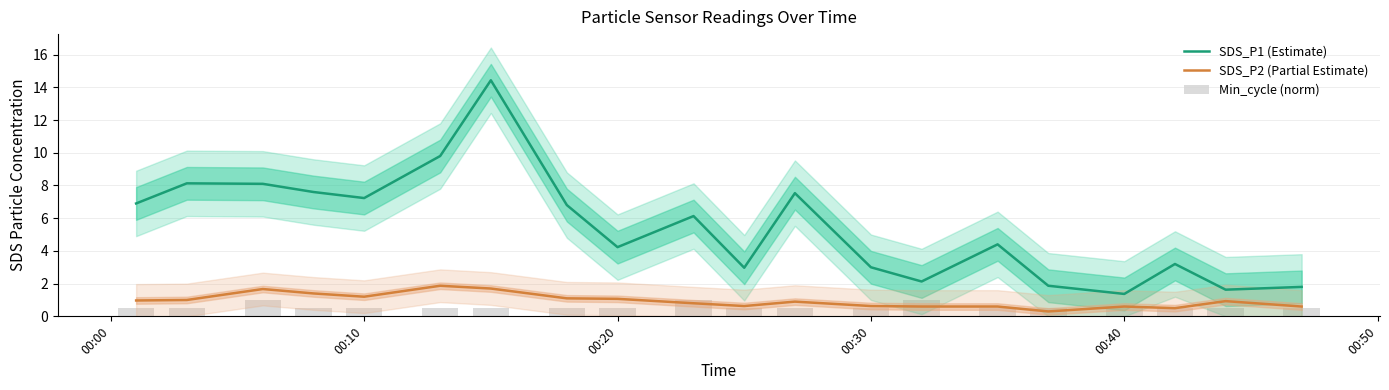

True or false: SDS_P2 (Partial Estimate) and SDS_P1 (Estimate) intersect in this chart.

False